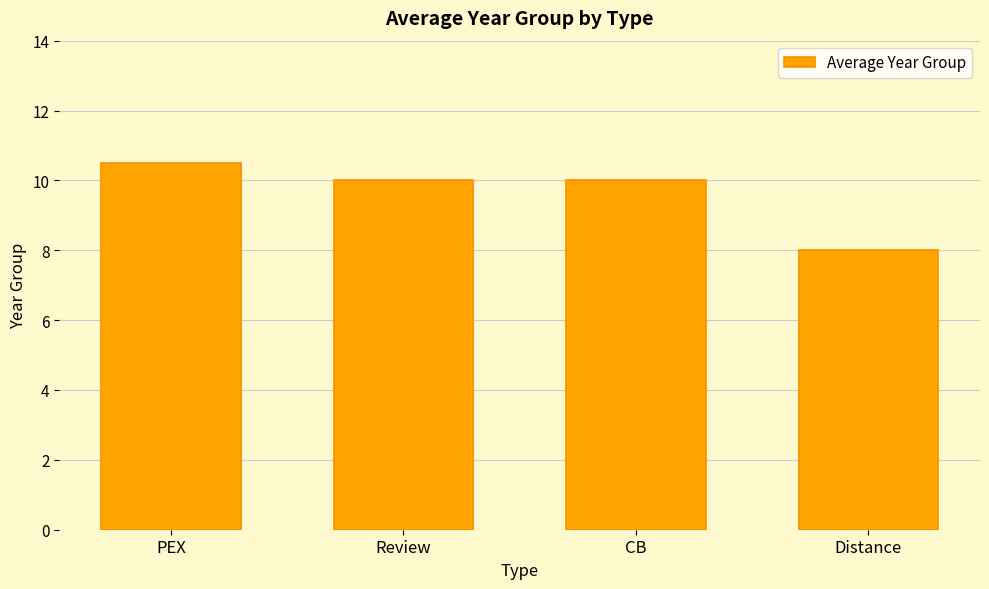

The chart shows a value of 10.0 at Review. True or false?

True